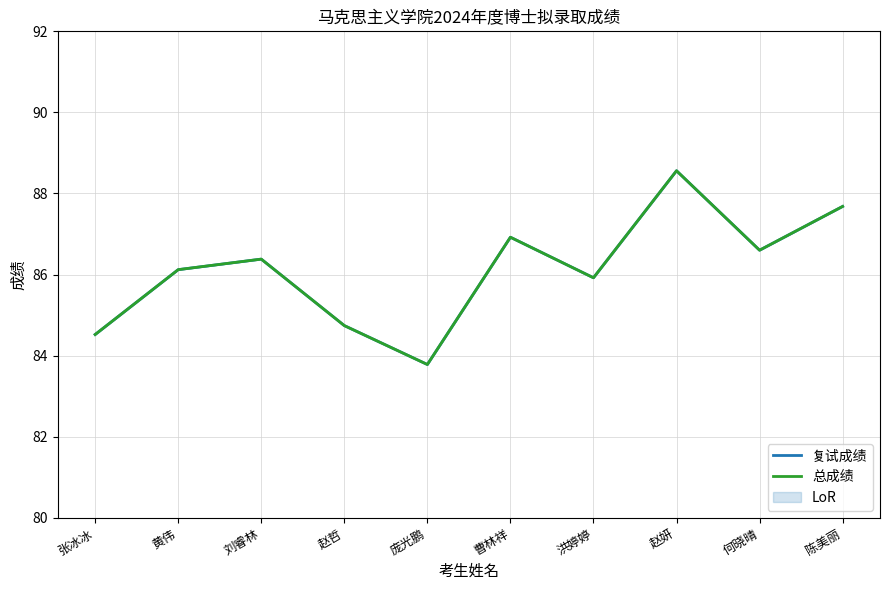

At how many categories does at least one series exceed 84?

9